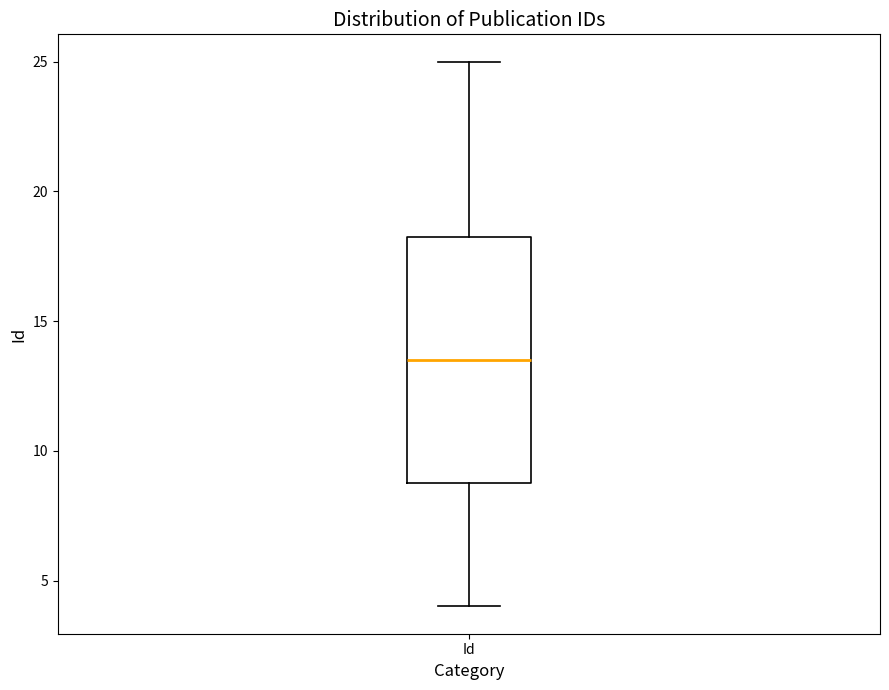

Transcribe this box plot: give where the median line is, the range the box spans, and where the two whiskers end, as read against the y-axis. The values are not printed on the chart, so give them approximately, as read against the axis.

median 13.5, box 9.0 to 18.5, whiskers 4.0 to 25.0